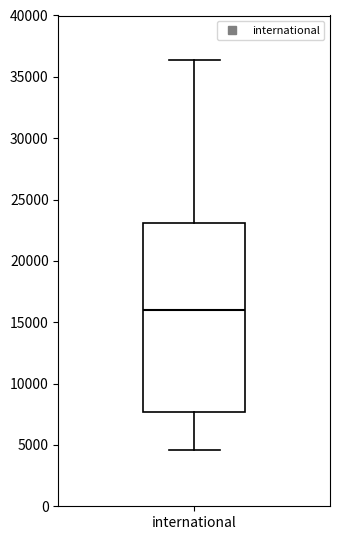

Where is the lower edge of the box for international on the y-axis? The values are not printed on the chart, so give them approximately, as read against the axis.

7500